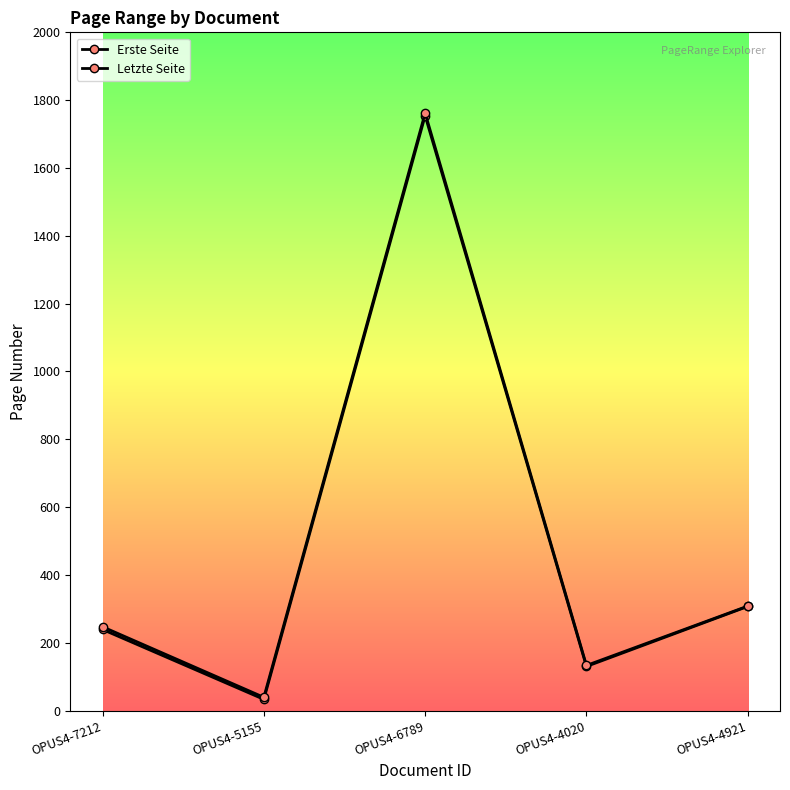

How many data points in Erste Seite are less than 239?

2